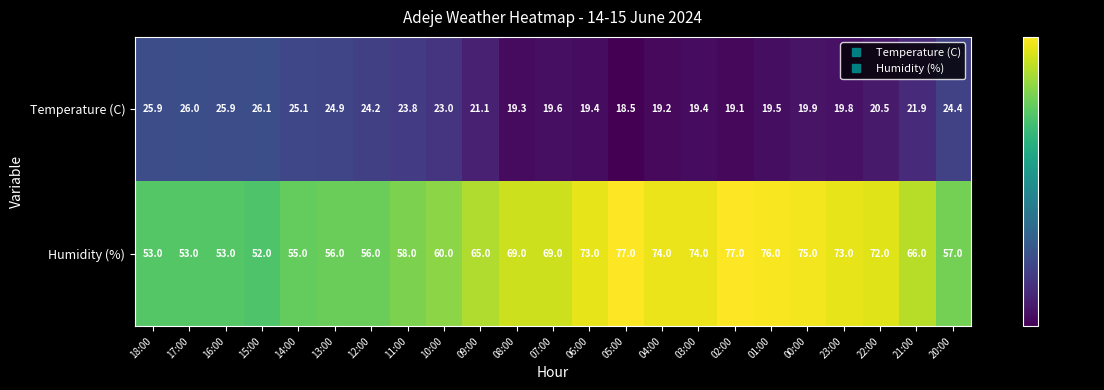

Which series has the widest spread of values?

Humidity (%)